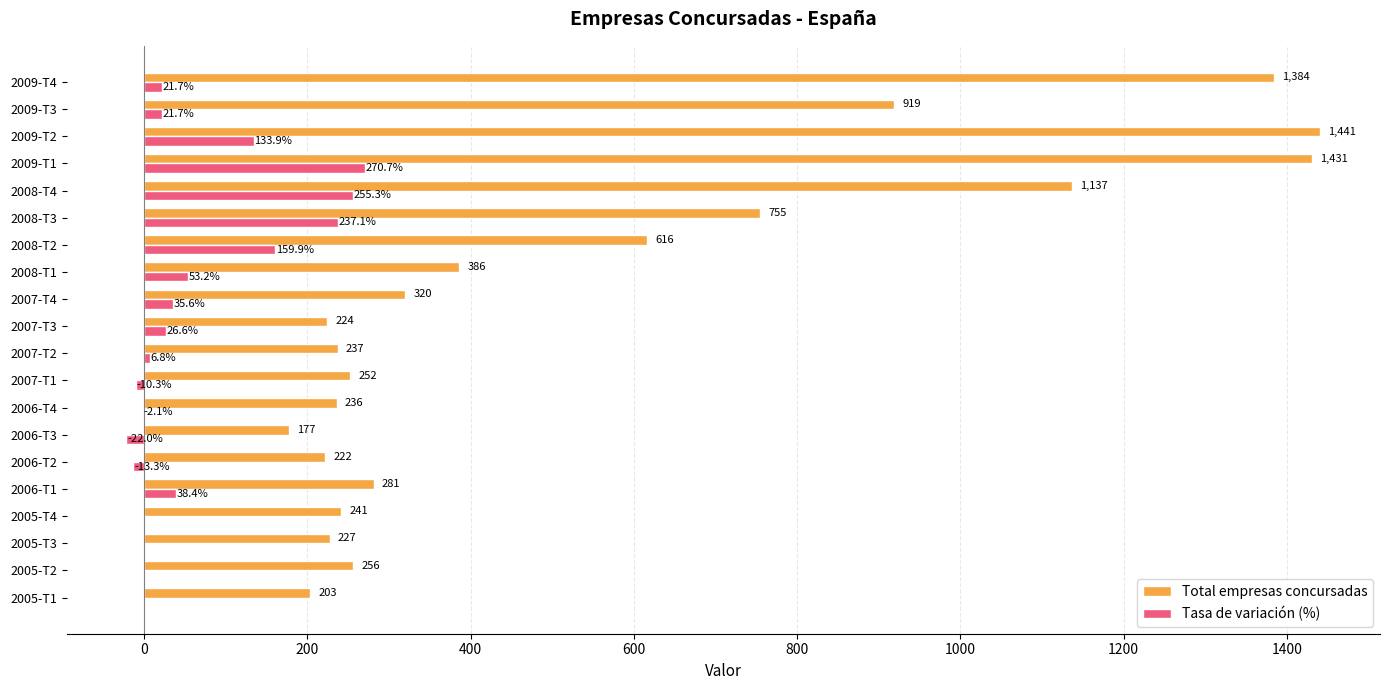

At which category is the sum across all series the highest?

2009-T1